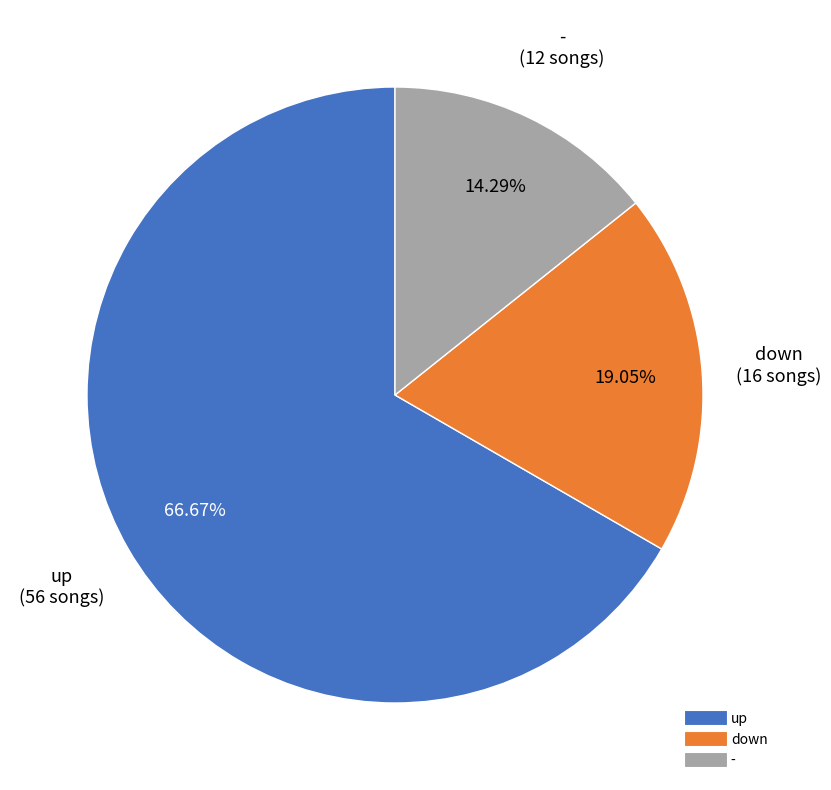

What percentage is NOT represented by -?

85.7%